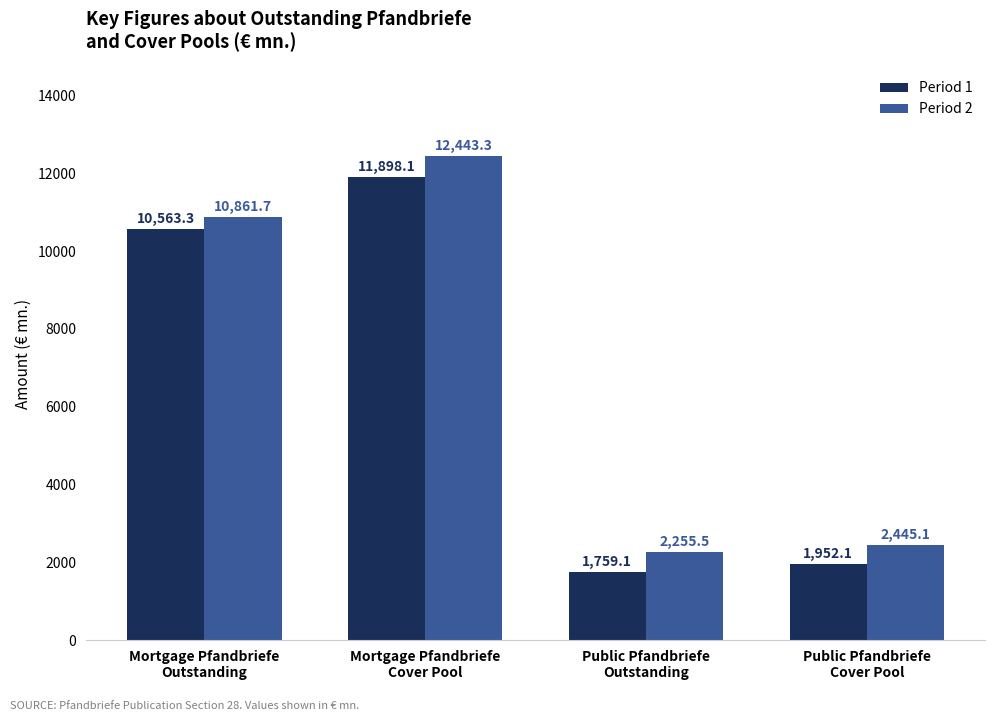

Which series has the largest total across all categories?

Period 2